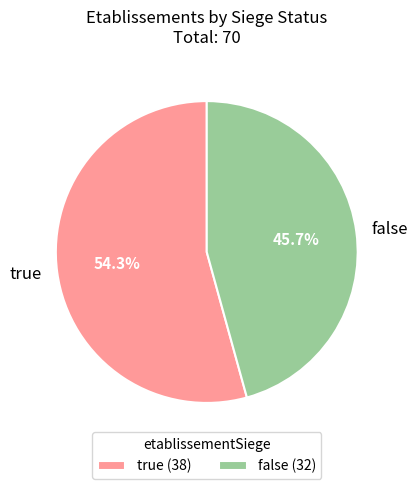

What is the total percentage of true and false?

100.0%